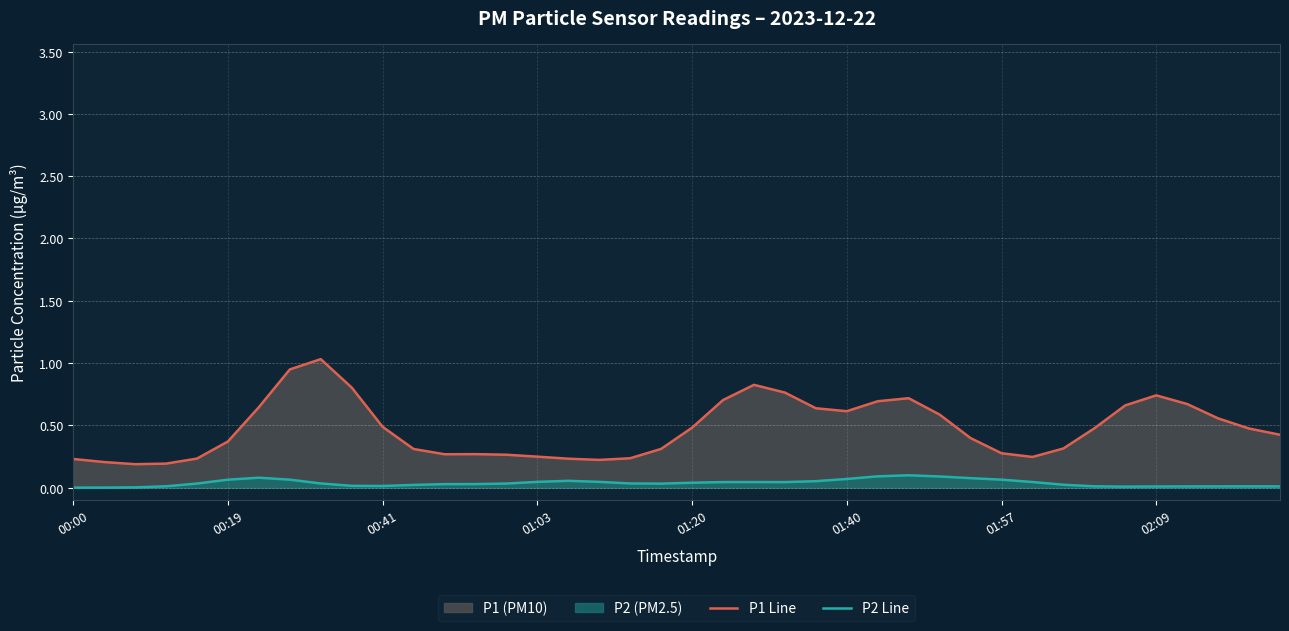

True or false: P2 Line and P1 Line intersect in this chart.

False